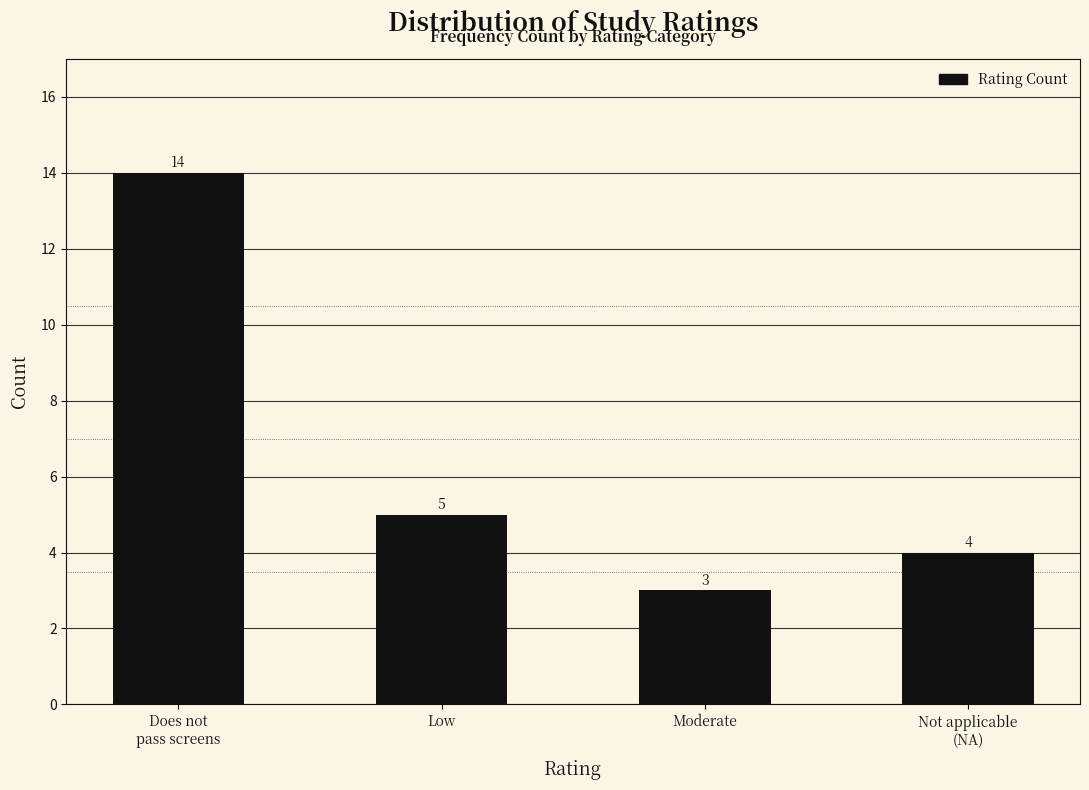

Reading left to right, extract all data points from this chart.

14	5	3	4